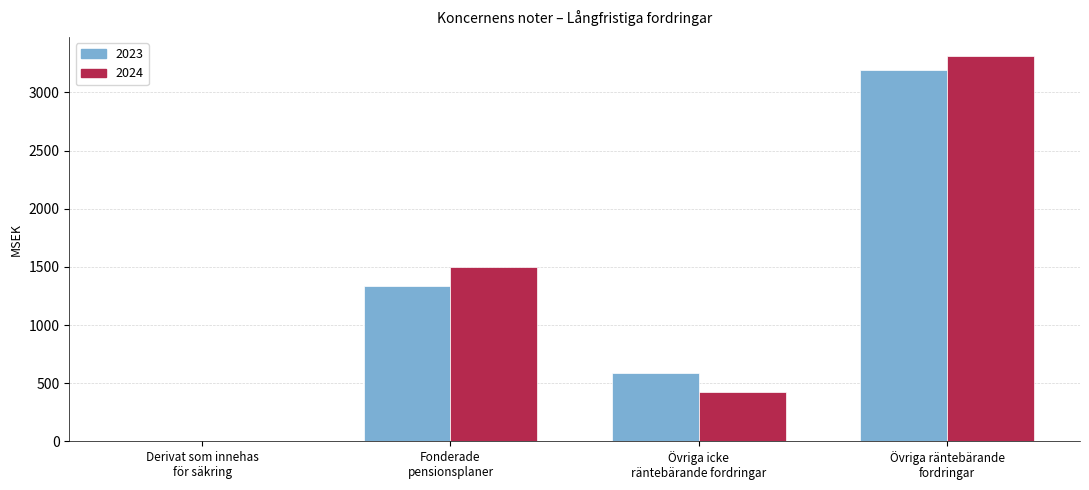

What is the sum of all 2023 values?

5113